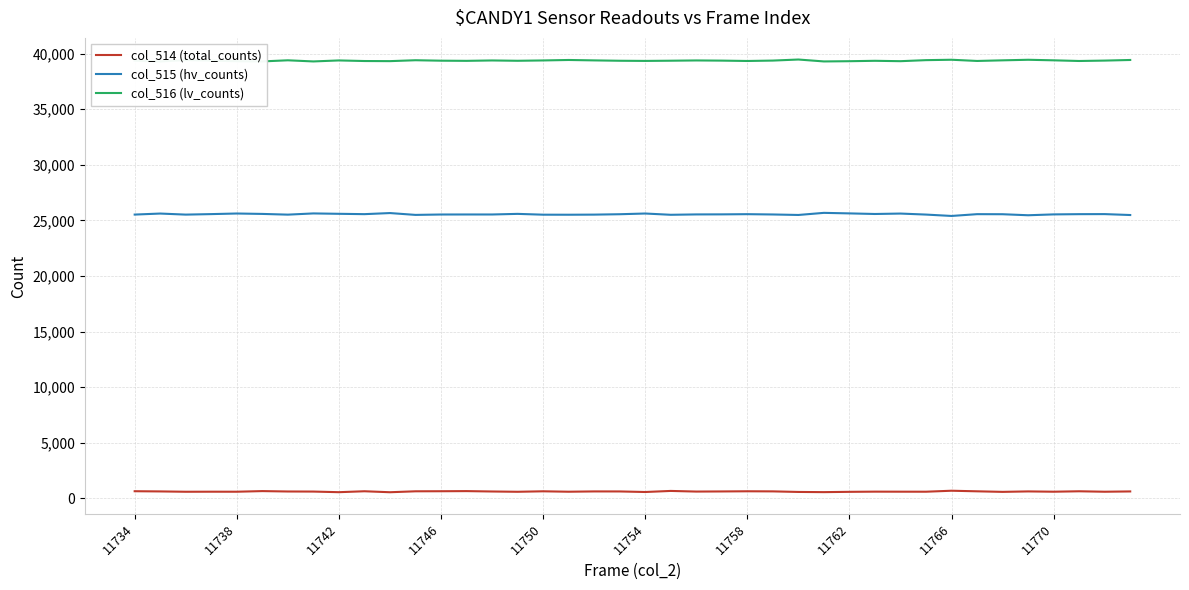

What are all the series names shown in the legend?

col_514 (total_counts), col_515 (hv_counts), col_516 (lv_counts)